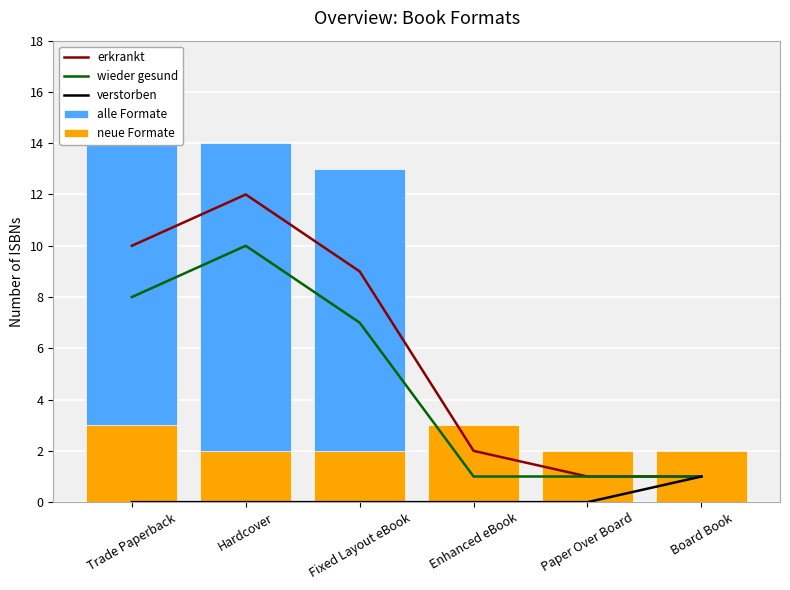

At Board Book, list the series in order from smallest to largest.

erkrankt, wieder gesund, verstorben, alle Formate, neue Formate